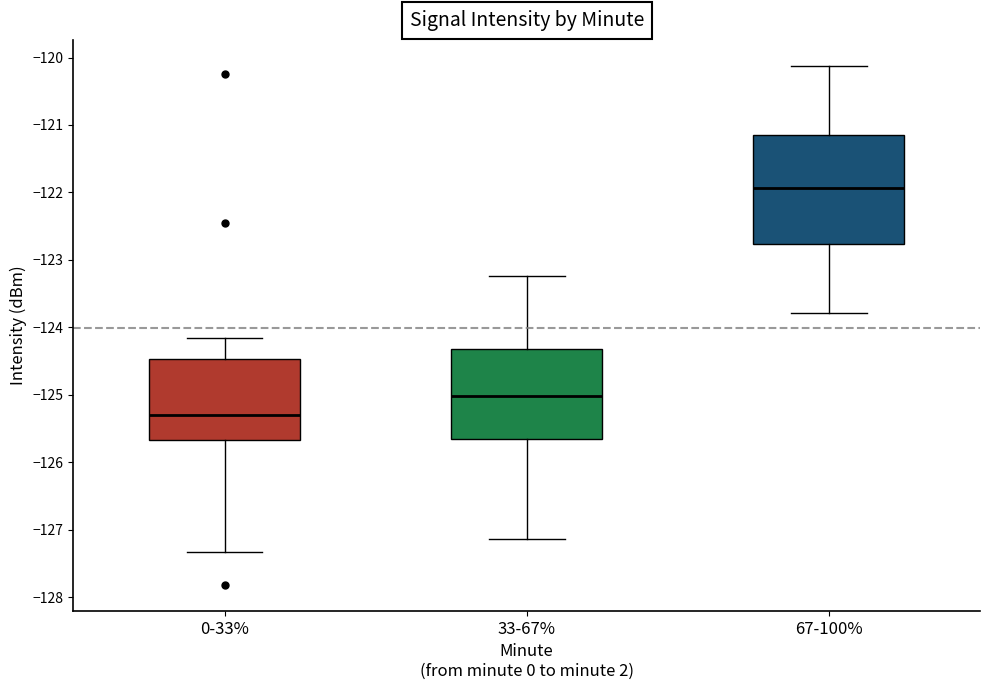

Which box is the tallest, from its lower edge to its upper edge?

67-100%